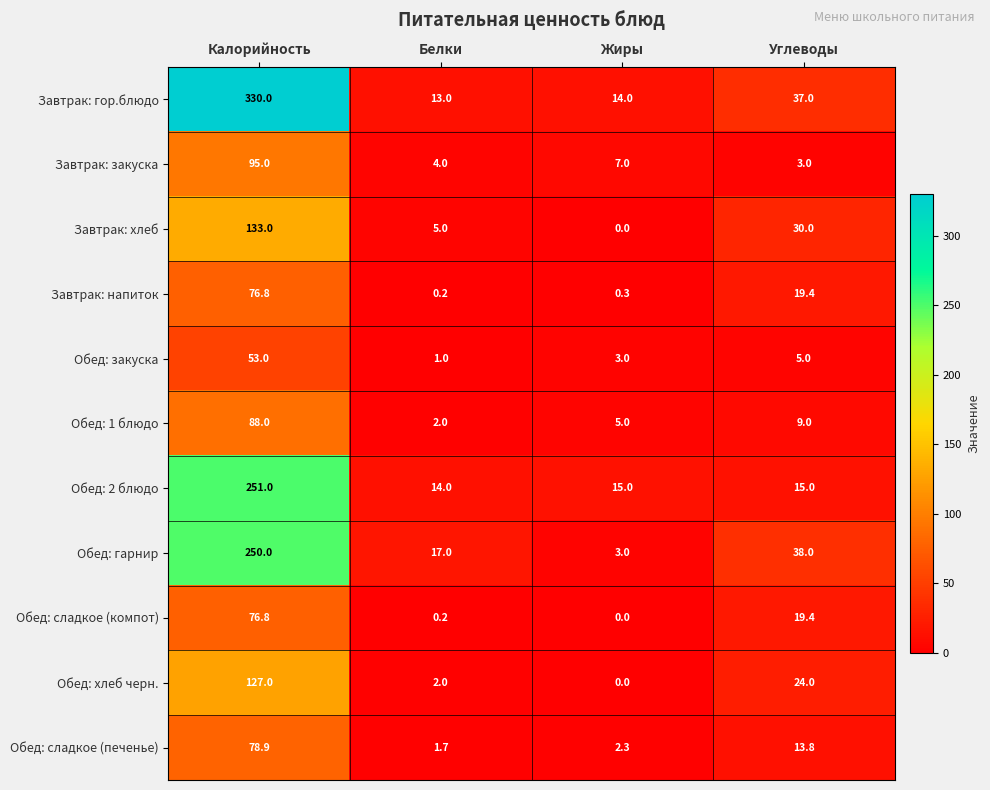

True or false: Обед: закуска has a value of 0.6 at Белки.

False